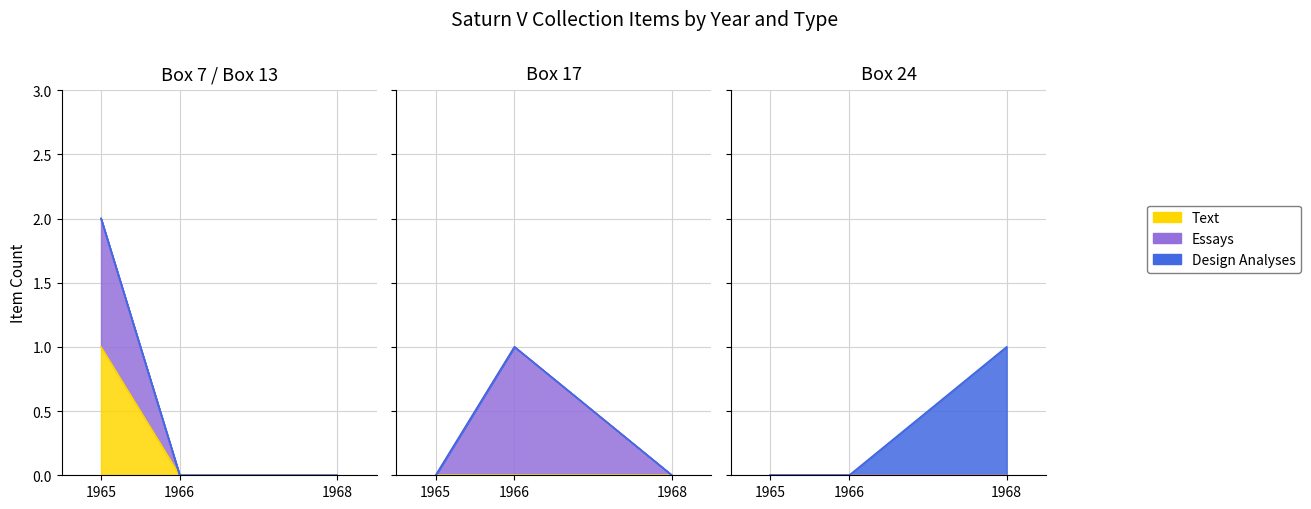

Where is 10707 nearest to the value 0?

1966